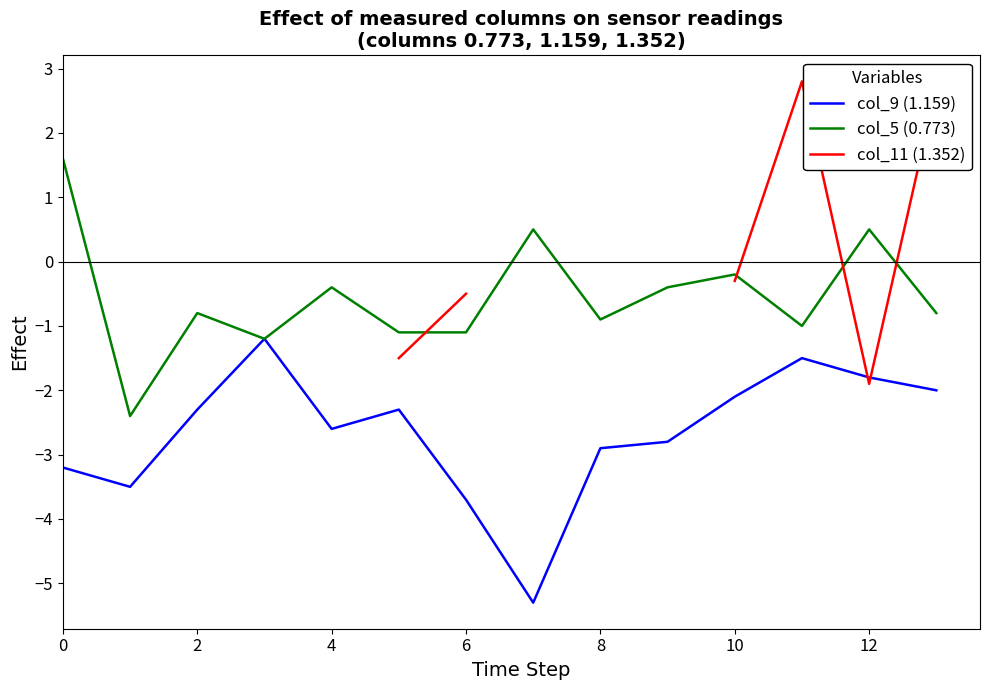

What are all the series names shown in the legend?

col_9 (1.159), col_5 (0.773), col_11 (1.352)